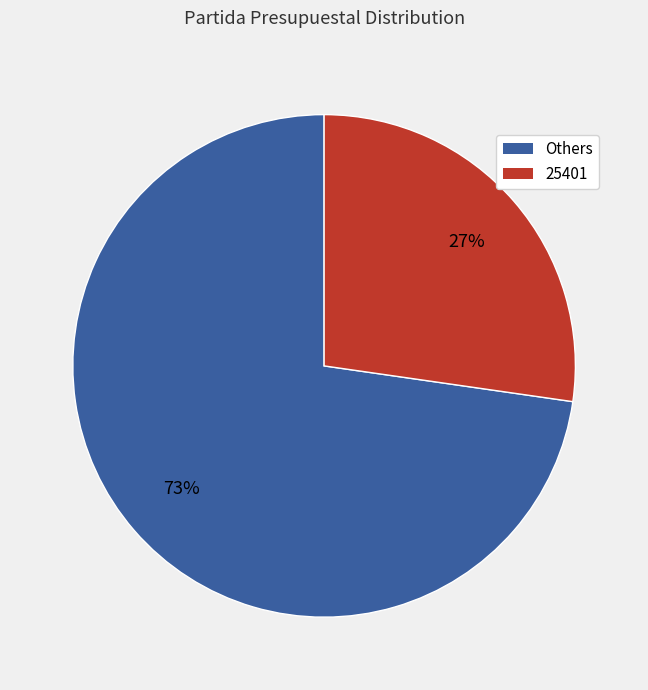

Is there a majority slice in this chart?

Yes